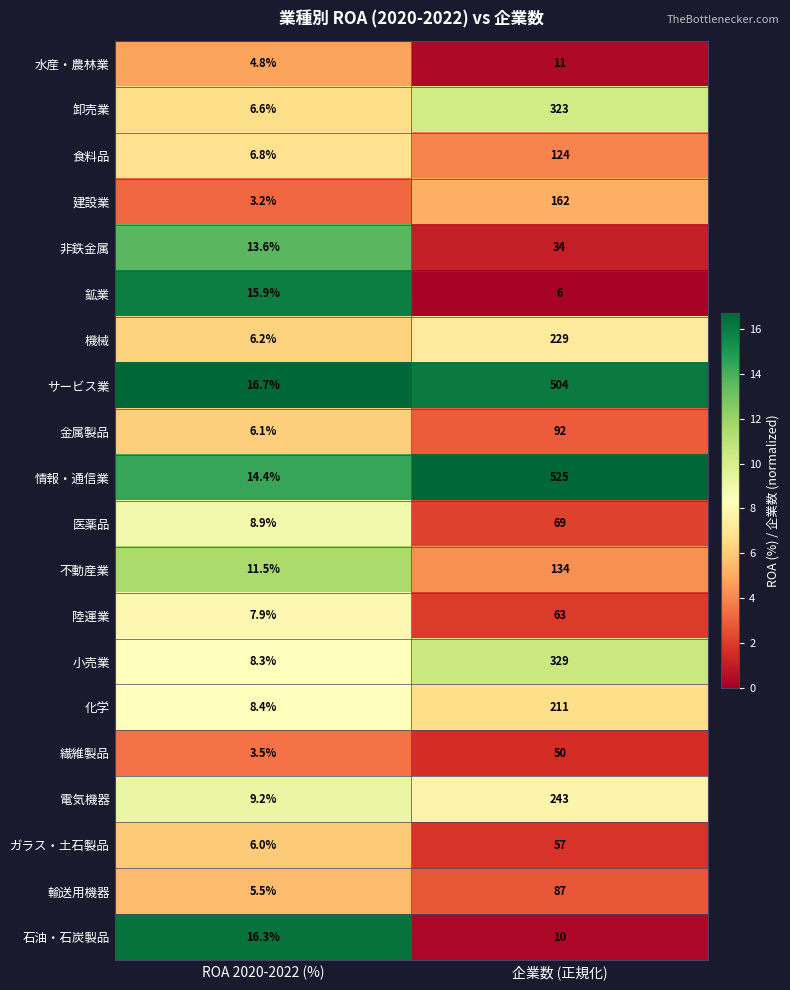

What is the difference between the maximum and minimum values in the 不動産業 series?

122.5